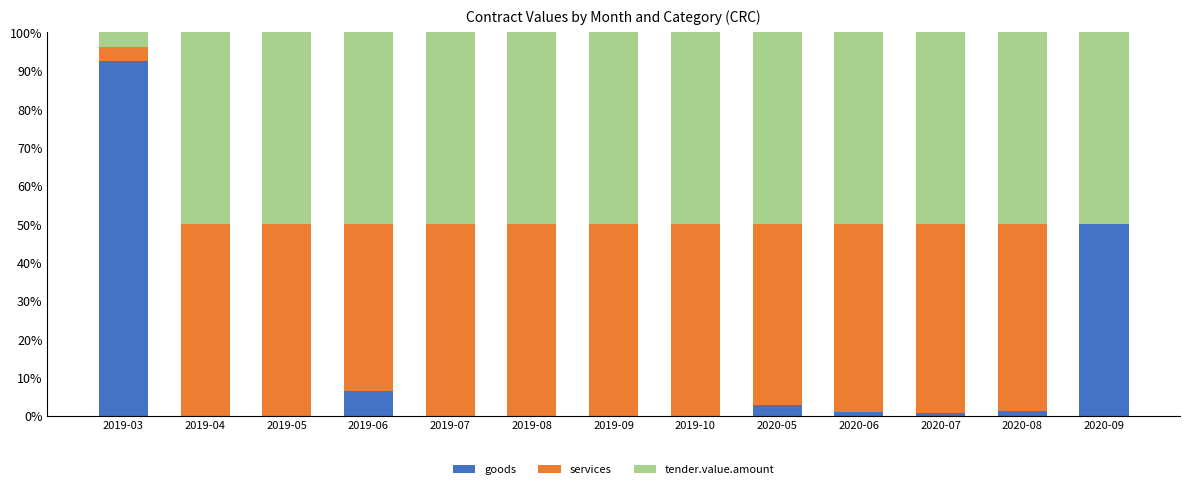

True or false: goods has a value of 66.1 at 2020-09.

False